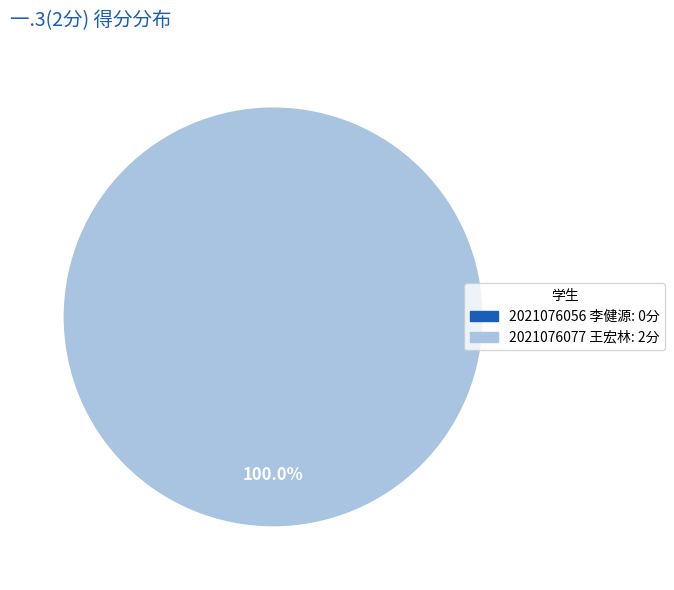

To the nearest percent, what is the combined percentage of 2021076056 李健源 and 2021076077 王宏林?

100%